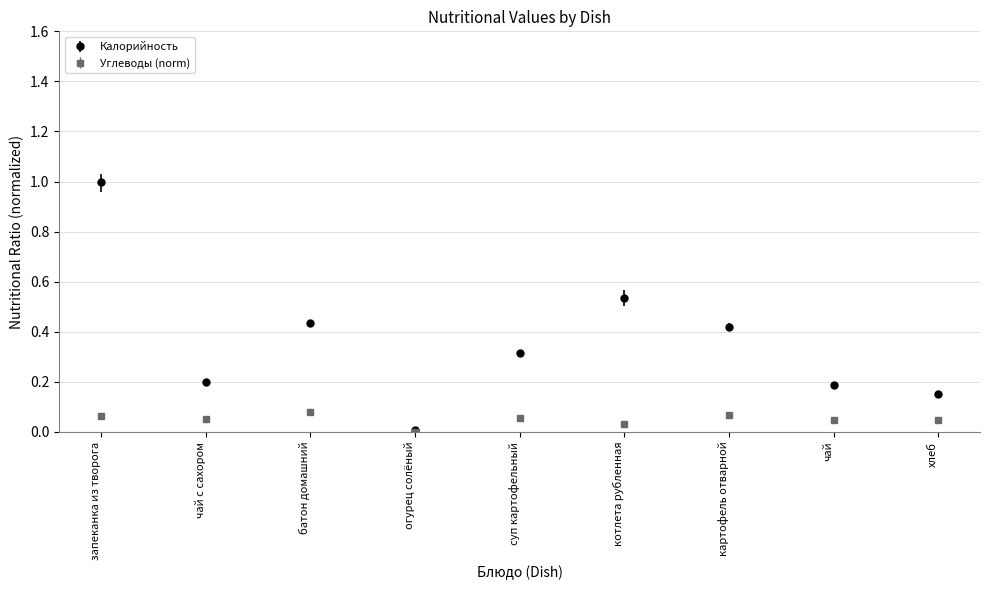

What is the difference between the maximum and second lowest values in the Калорийность series?

0.8